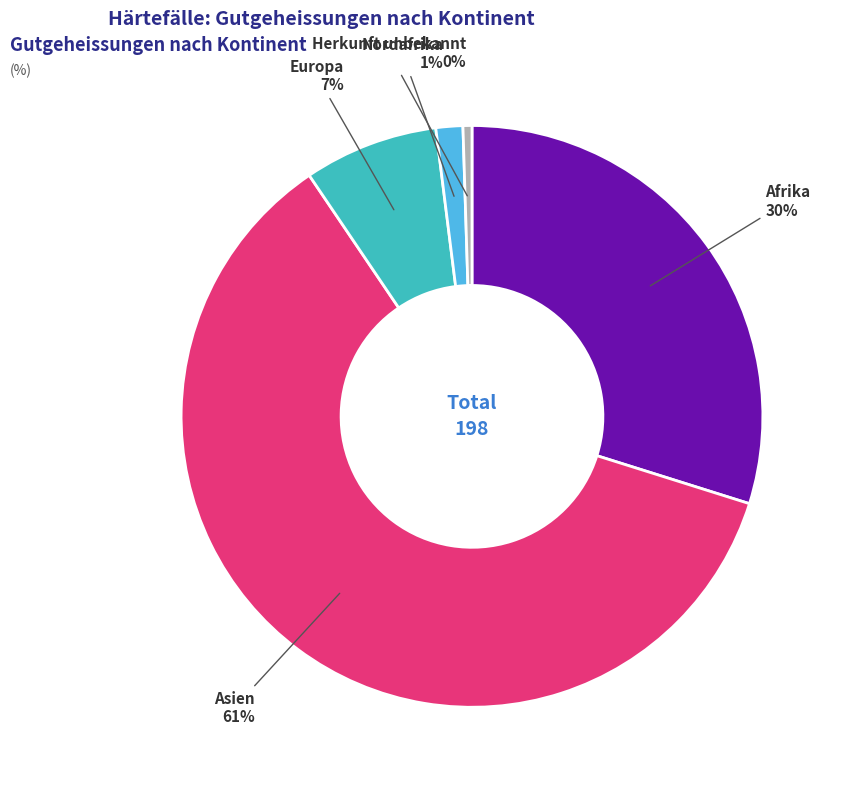

Is the sum of Herkunft unbekannt and Europa greater than half?

No